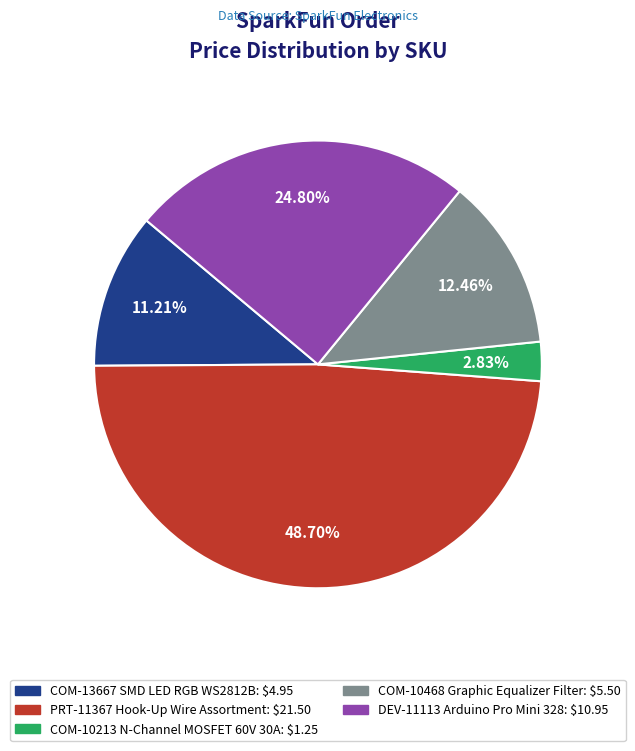

Is COM-13667 SMD LED RGB WS2812B: $4.95 the majority of the pie?

No